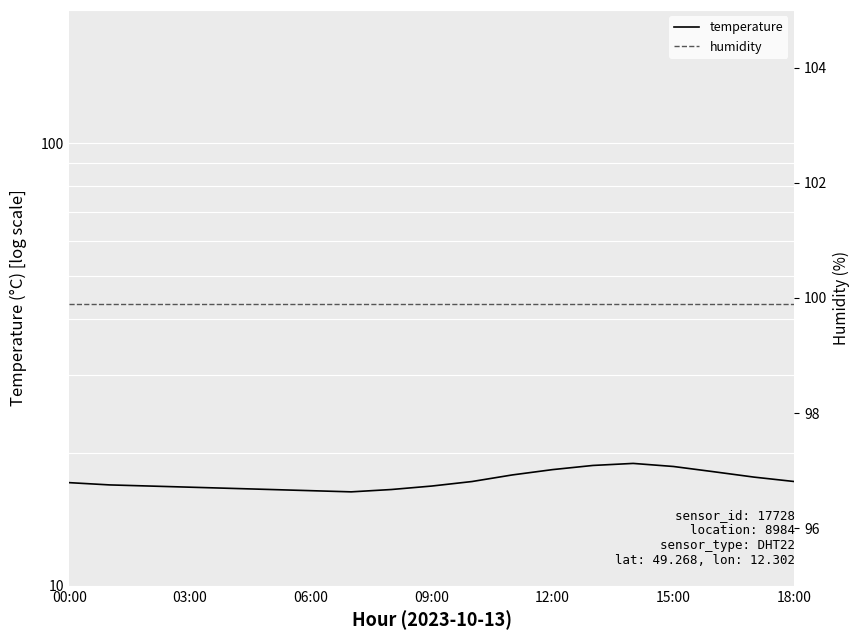

What is the minimum value shown in the chart?

16.3